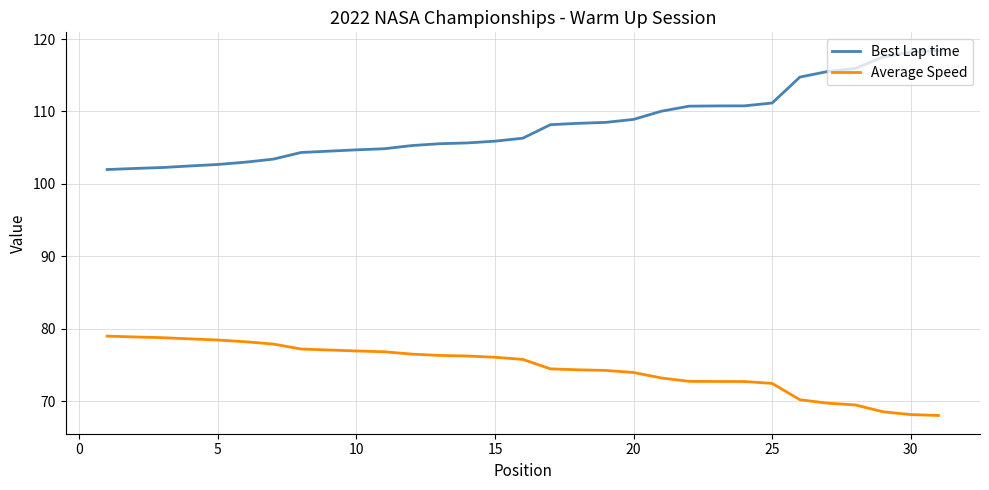

Which series has the largest range (max minus min)?

Best Lap time